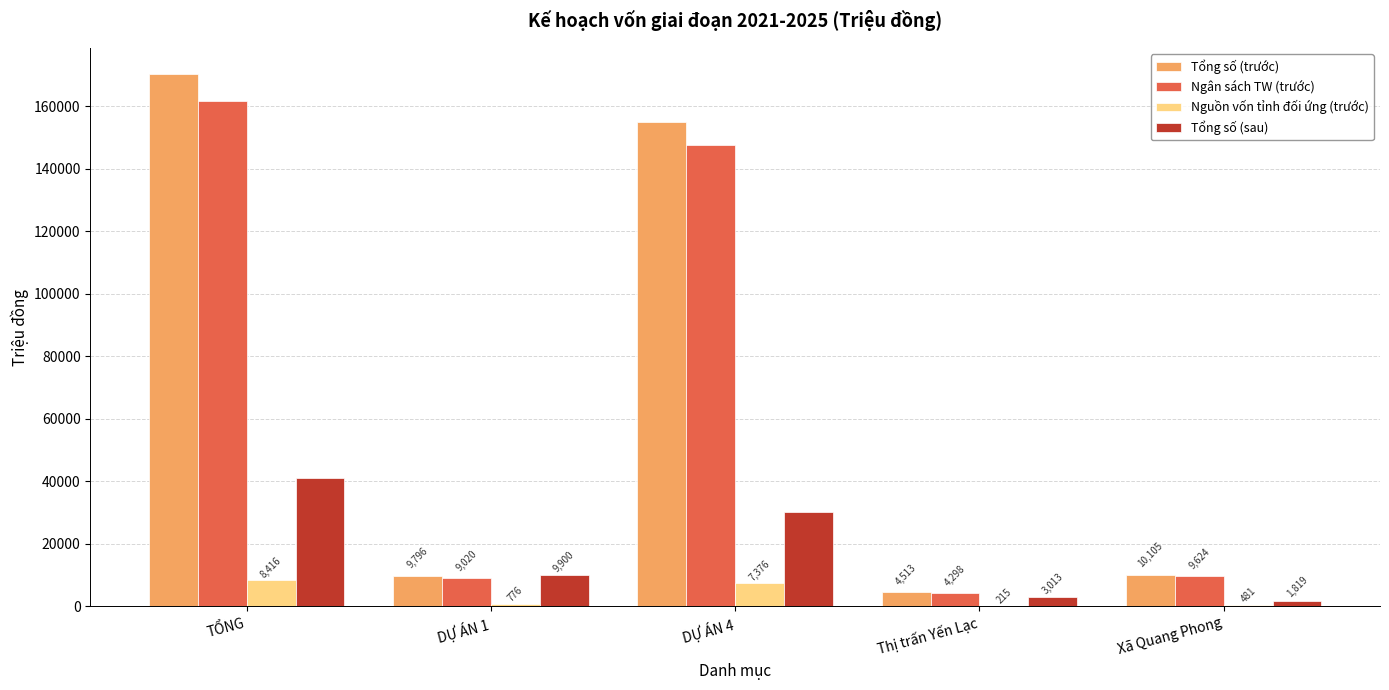

What is the sum of the Nguồn vốn tỉnh đối ứng (trước) values at DỰ ÁN 1 and Thị trấn Yến Lạc?

991.0